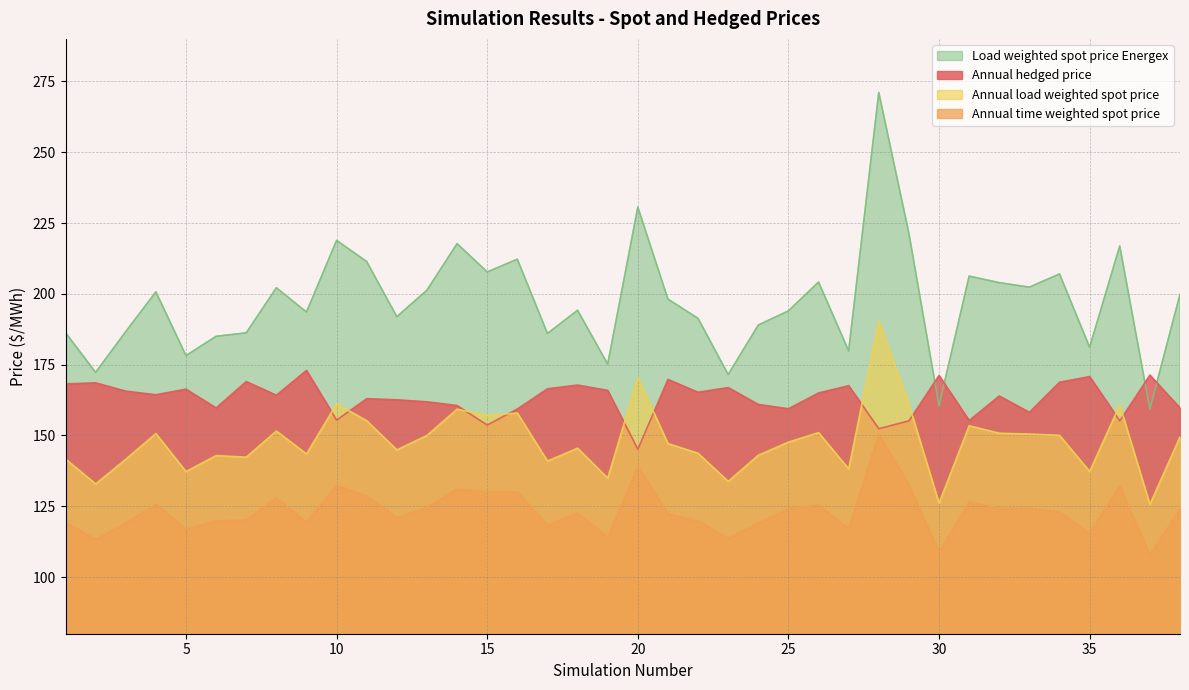

True or false: Annual load weighted spot price and Annual time weighted spot price cross at least once.

False